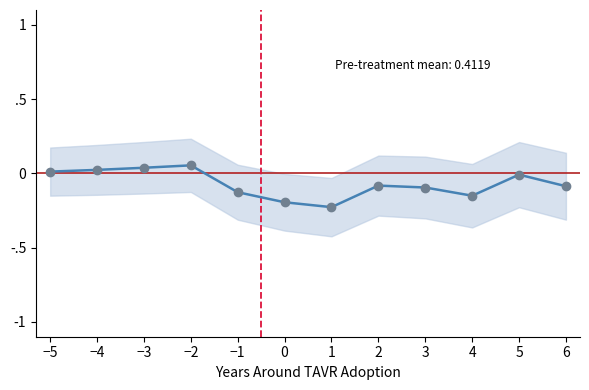

Where is the data nearest to the value 0?

5